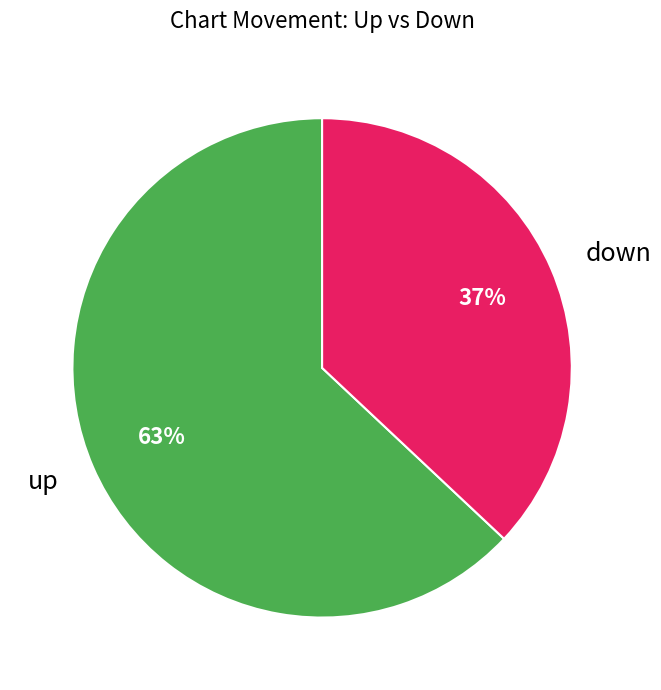

What percentage is the down slice, to the nearest percent?

37%